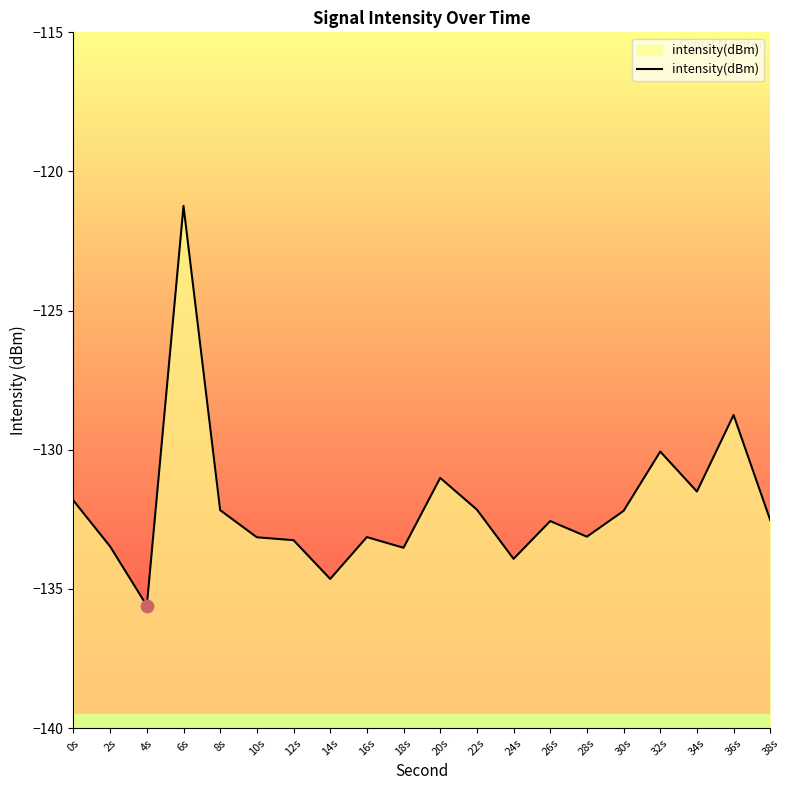

Which has a higher value, 14s or 2s?

2s